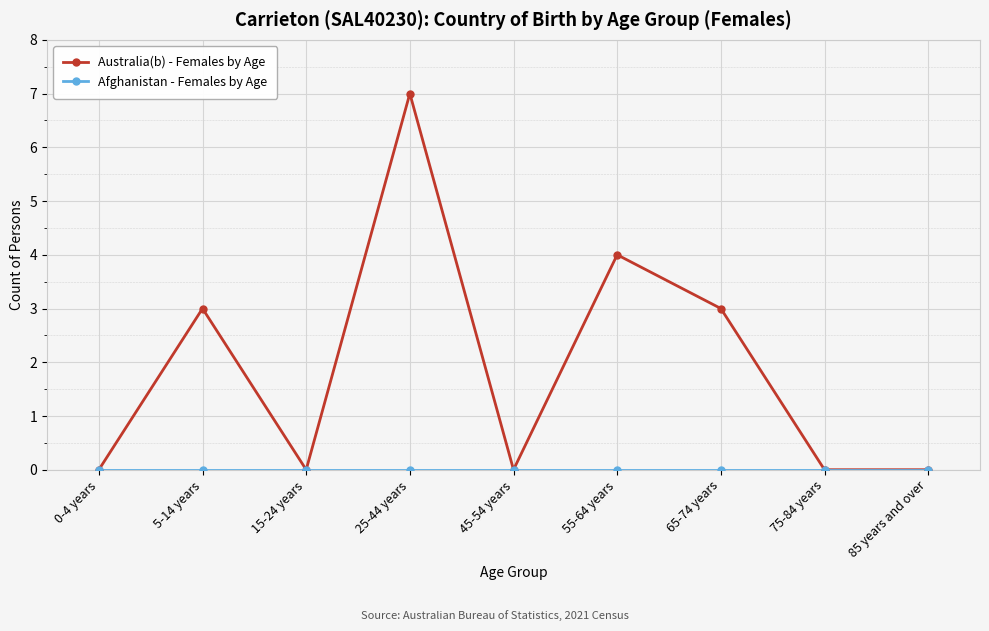

The value of Australia(b) - Females by Age at 0-4 years is 0. True or false?

True